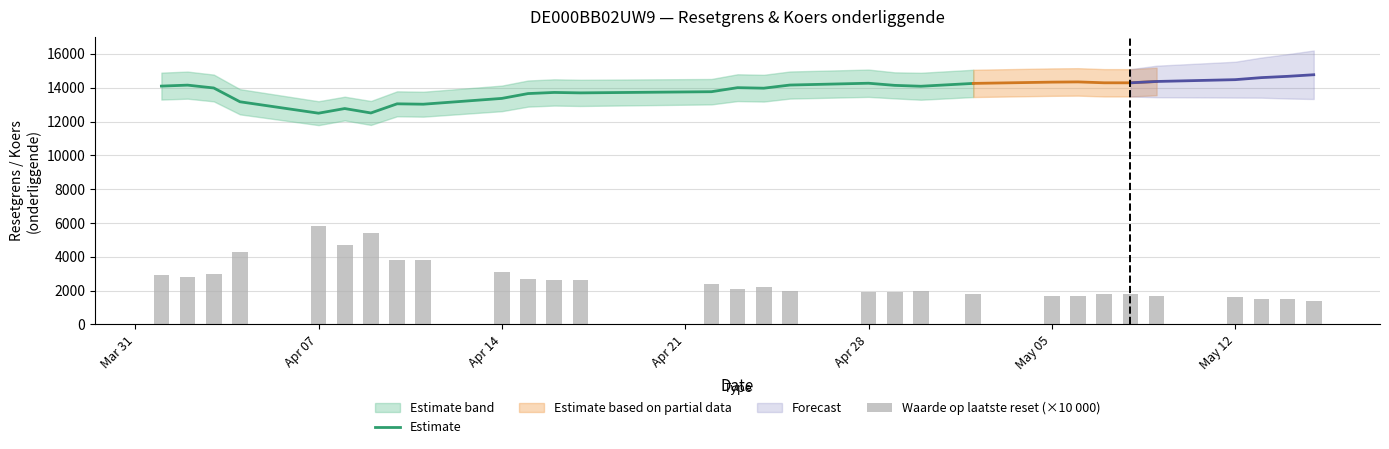

The value of Estimate at Apr 28 is 6722.7. True or false?

False